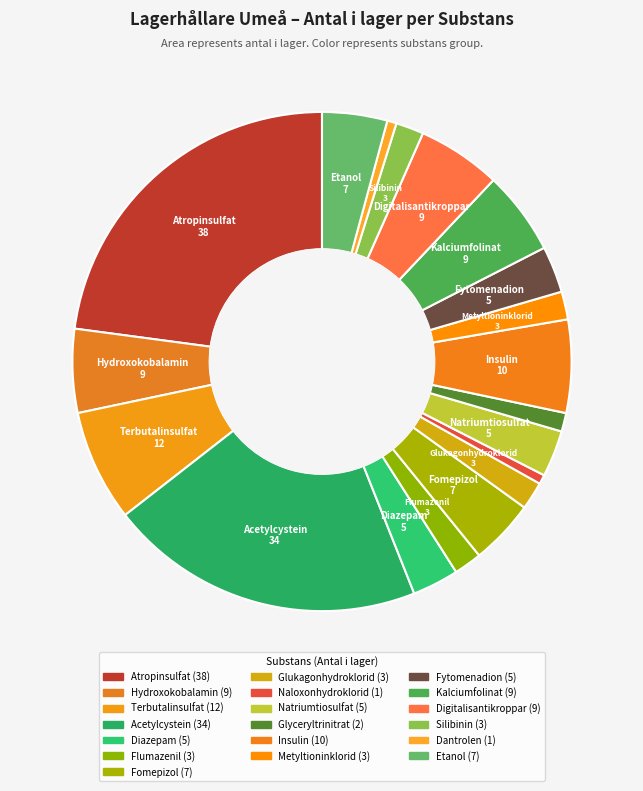

Between Naloxonhydroklorid and Glukagonhydroklorid, which is larger?

Glukagonhydroklorid